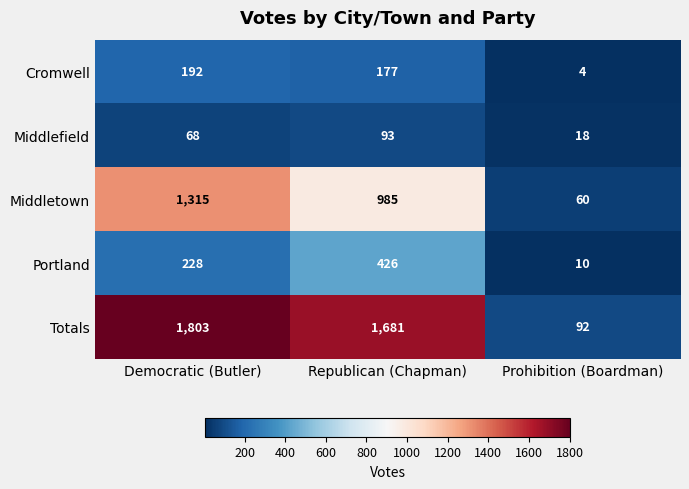

What is the smallest value displayed?

4